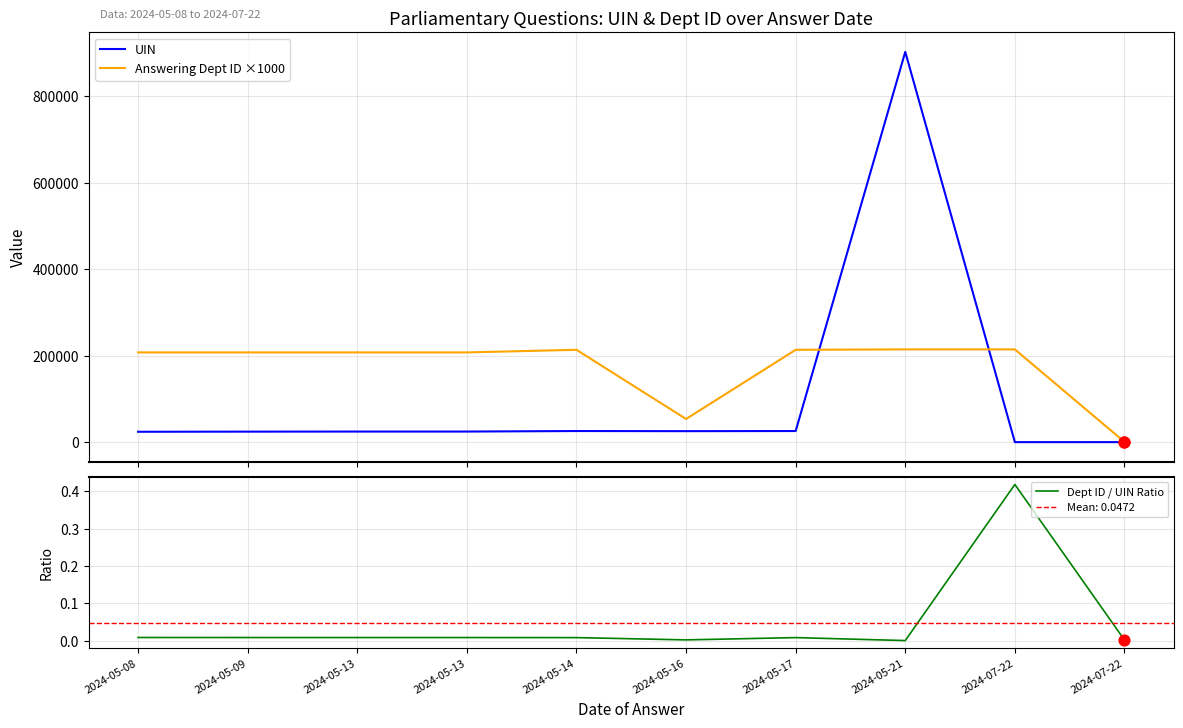

At which category is the sum across all series the highest?

2024-05-21